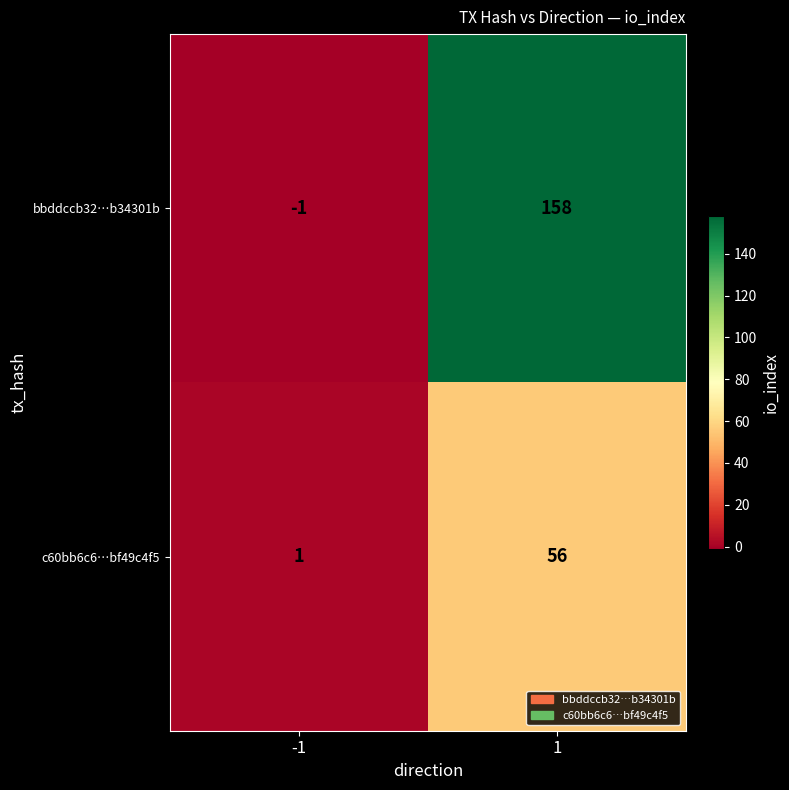

What is the approximate value of c60bb6c6…bf49c4f5 at 1?

56